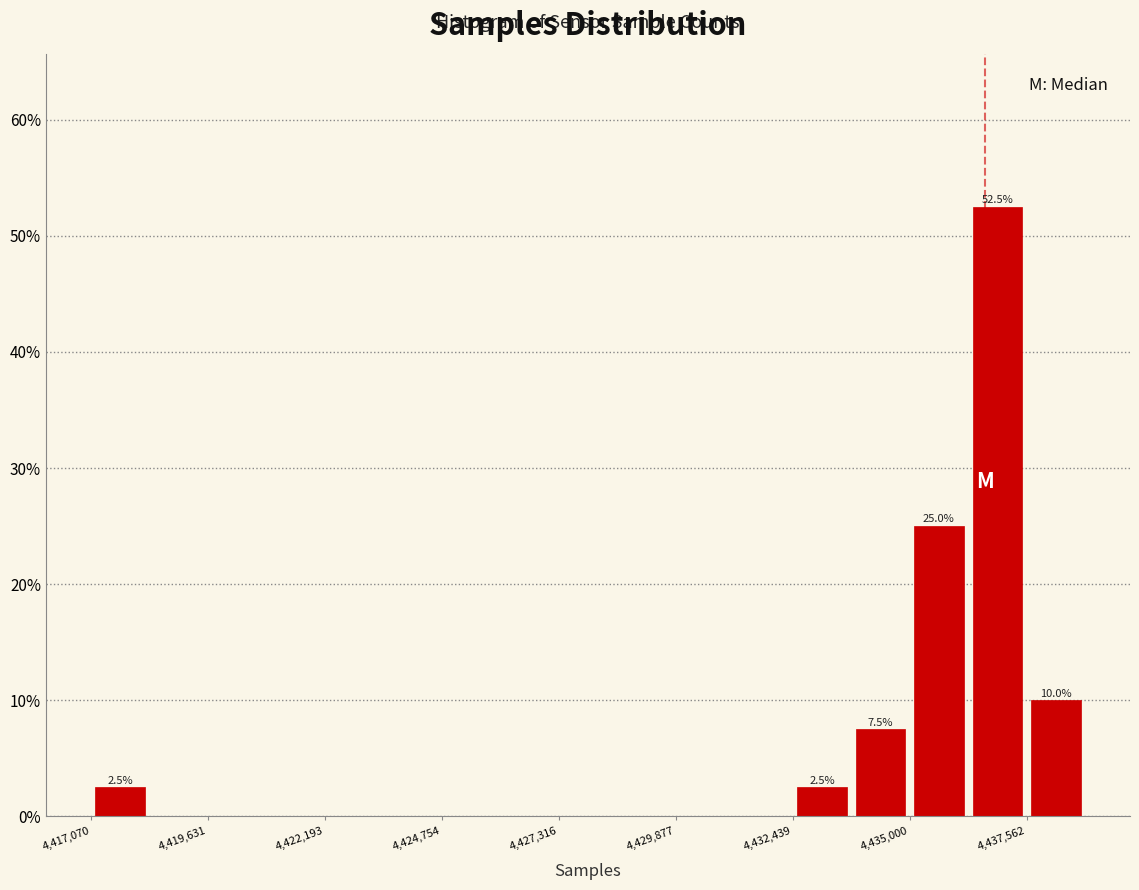

Read against the x-axis, roughly where is the centre of the tallest bar?

4437000